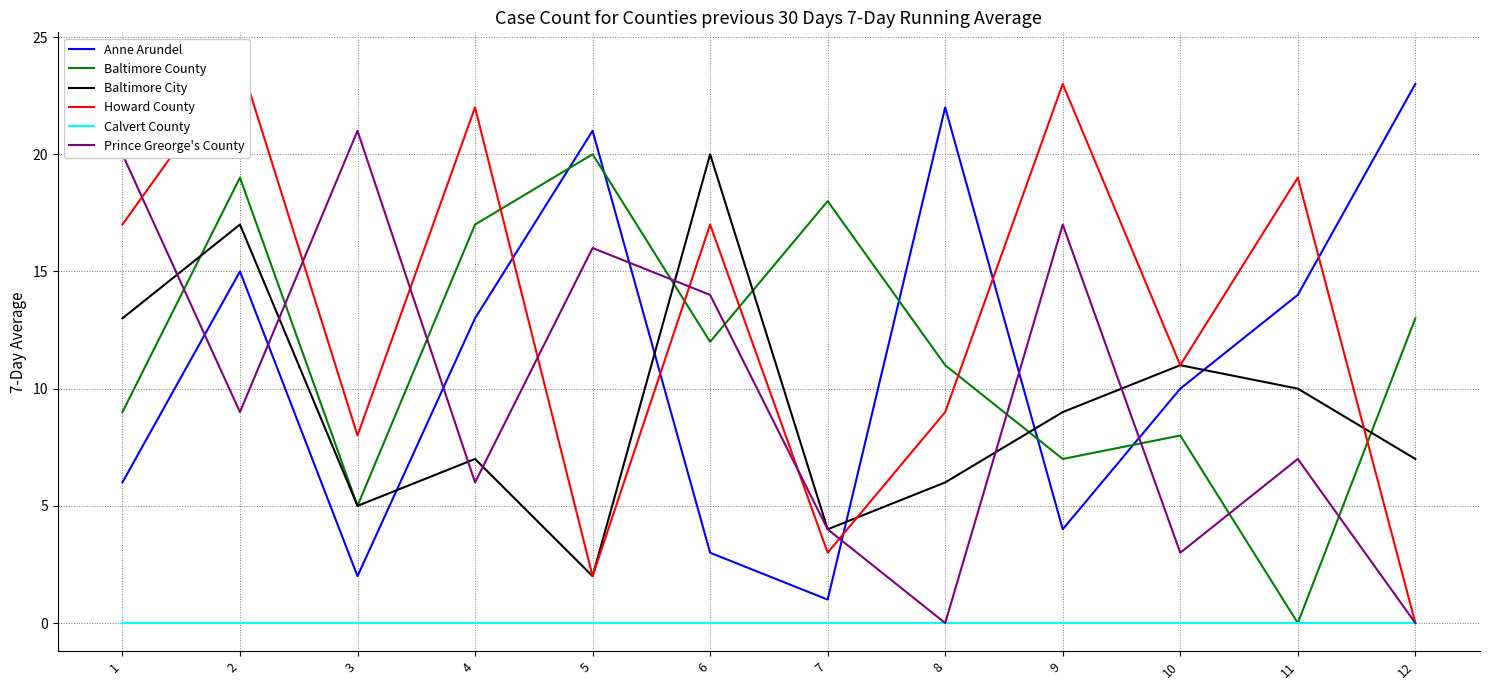

Which series has the largest range (max minus min)?

Howard County